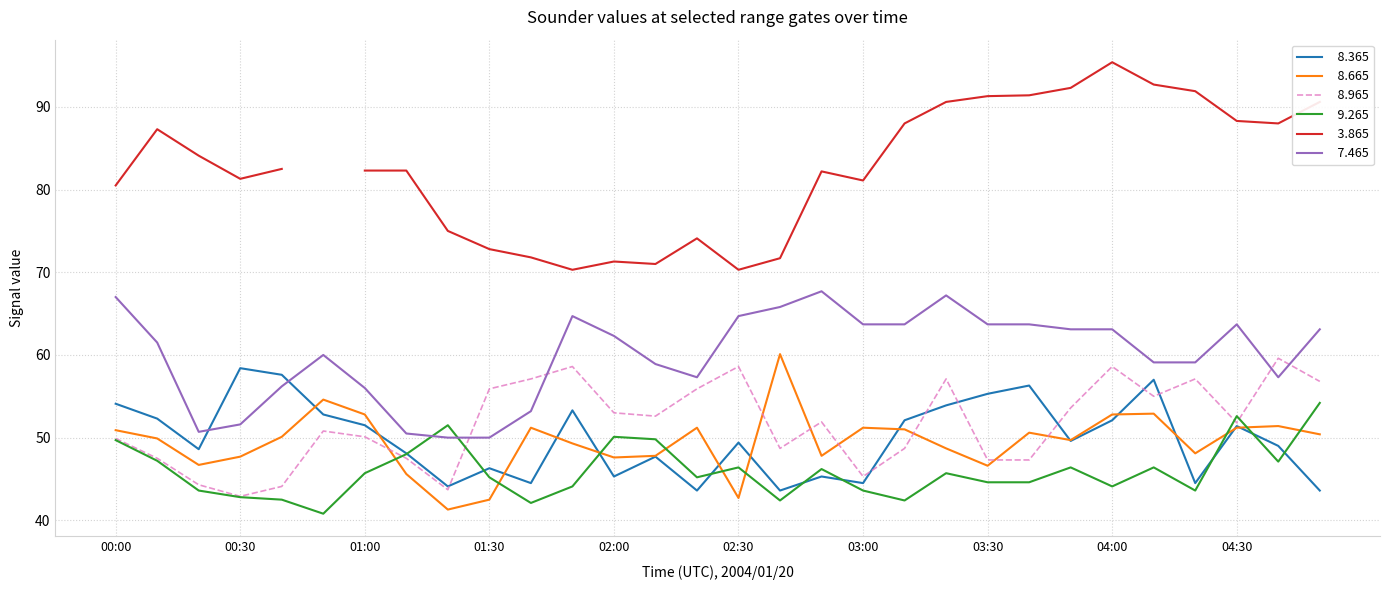

List the labels in order of   7.465 value, smallest first.

01:20, 01:30, 01:10, 00:20, 00:30, 01:40, 01:00, 00:40, 02:20, 04:40, 02:10, 04:10, 04:20, 00:50, 00:10, 02:00, 03:50, 04:00, 04:50, 03:00, 03:10, 03:30, 03:40, 04:30, 01:50, 02:30, 02:40, 00:00, 03:20, 02:50